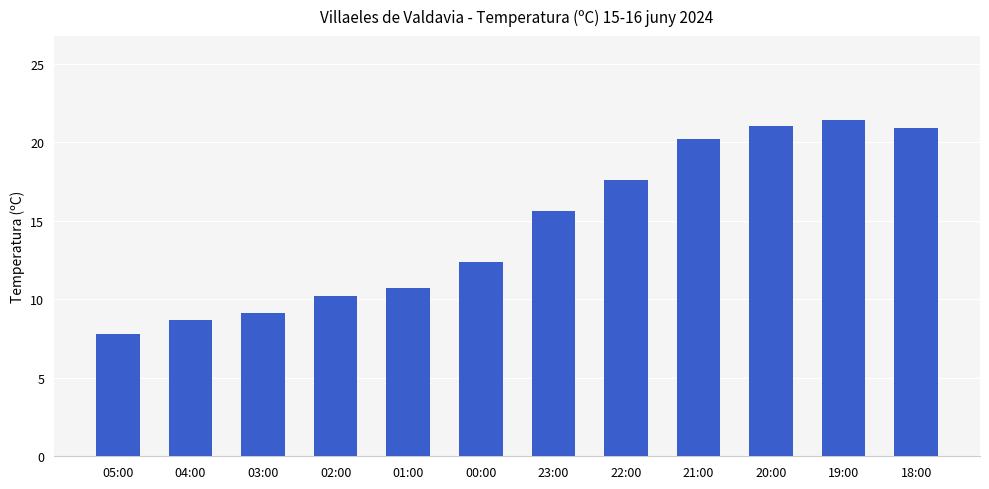

What is the change in value from 05:00 to 20:00?

+13.2